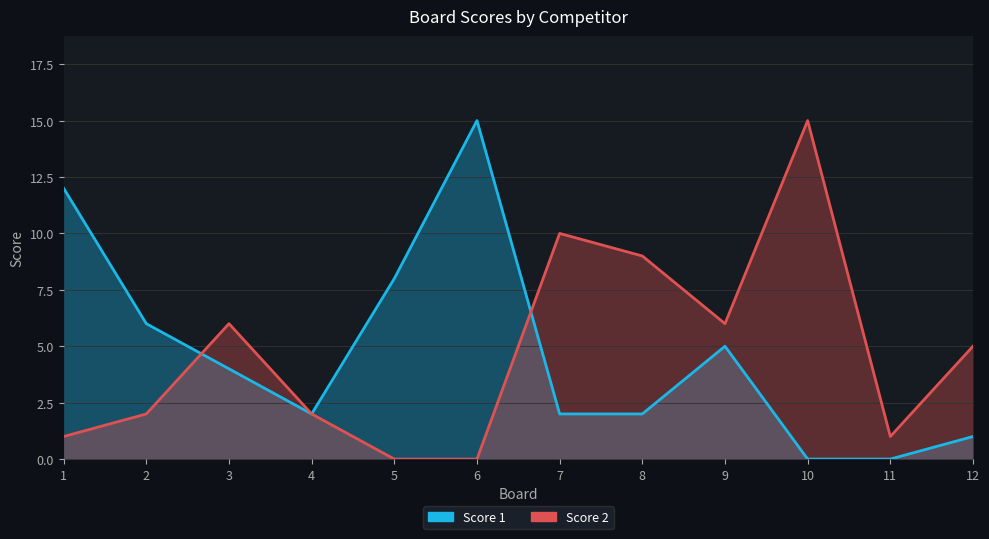

Count the number of categories in the chart.

12